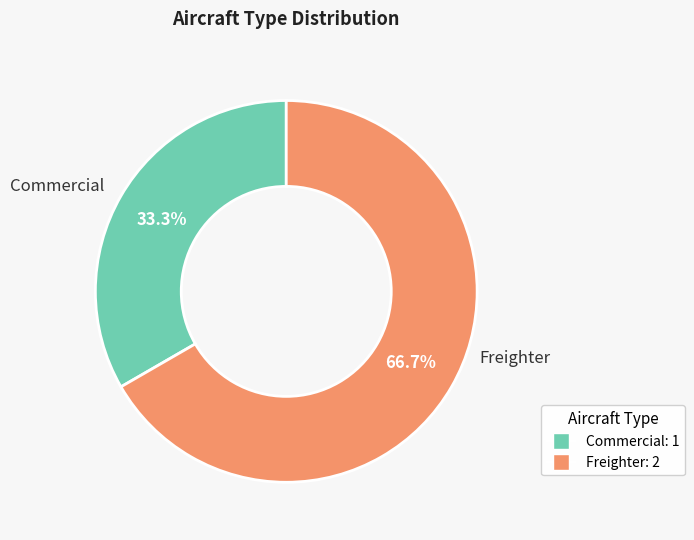

The Commercial slice represents 22% of the pie. True or false?

False